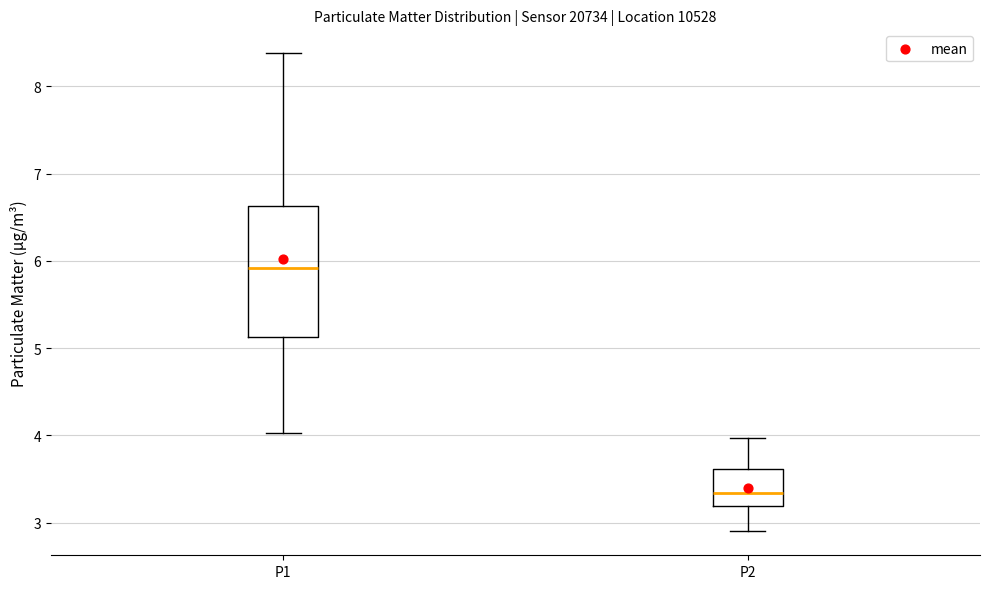

Reading left to right, transcribe this box plot: for each box, give where its median line is, the range the box spans, and where its two whiskers end, as read against the y-axis. The values are not printed on the chart, so give them approximately, as read against the axis.

P1: median 5.9, box 5.1 to 6.6, whiskers 4.0 to 8.4
P2: median 3.3, box 3.2 to 3.6, whiskers 2.9 to 4.0